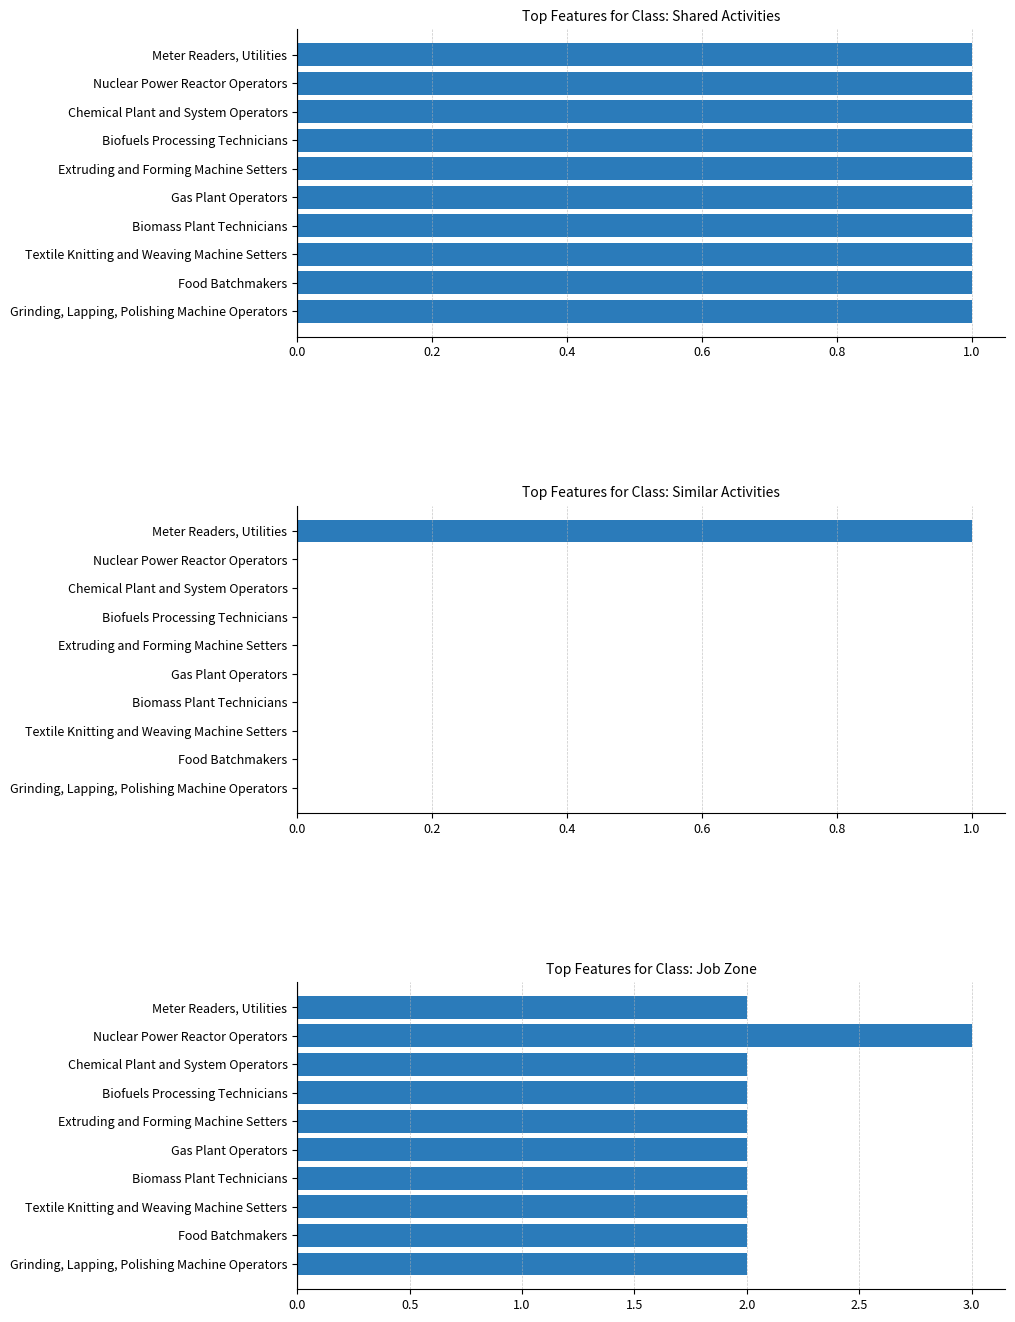

True or false: Job Zone has a value of 2.0 at Gas Plant Operators.

True